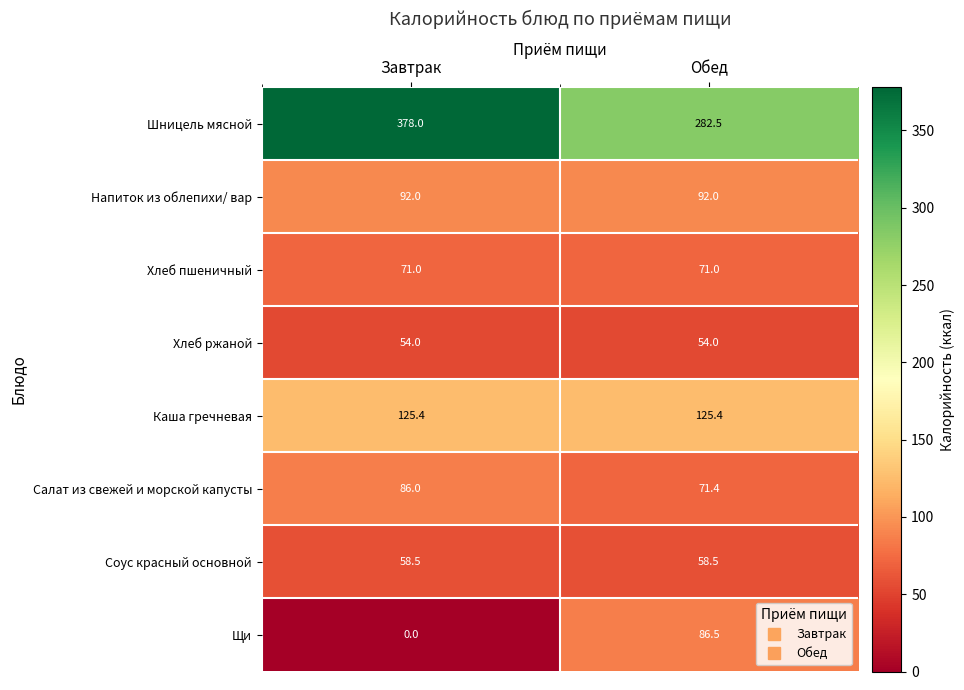

Reading left to right, what are all the values shown in this chart?

Шницель мясной: Завтрак=378.0	Обед=282.5
Напиток из облепихи/ вар: Завтрак=92.0	Обед=92.0
Хлеб пшеничный: Завтрак=71.0	Обед=71.0
Хлеб ржаной: Завтрак=54.0	Обед=54.0
Каша гречневая: Завтрак=125.4	Обед=125.4
Салат из свежей и морской капусты: Завтрак=86.0	Обед=71.4
Соус красный основной: Завтрак=58.5	Обед=58.5
Щи: Завтрак=0.0	Обед=86.5